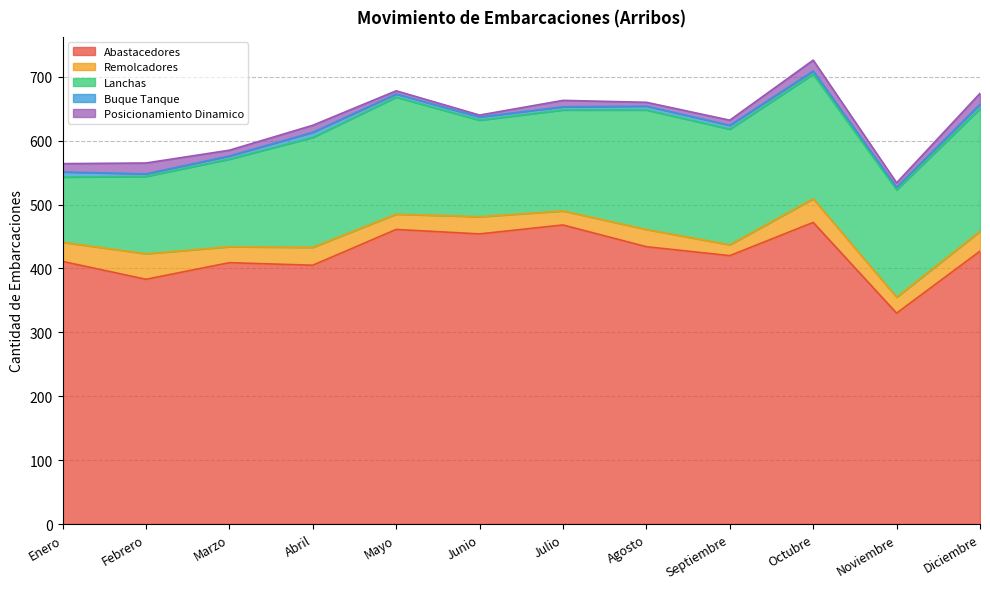

Where does the Remolcadores series first go above 27?

Enero